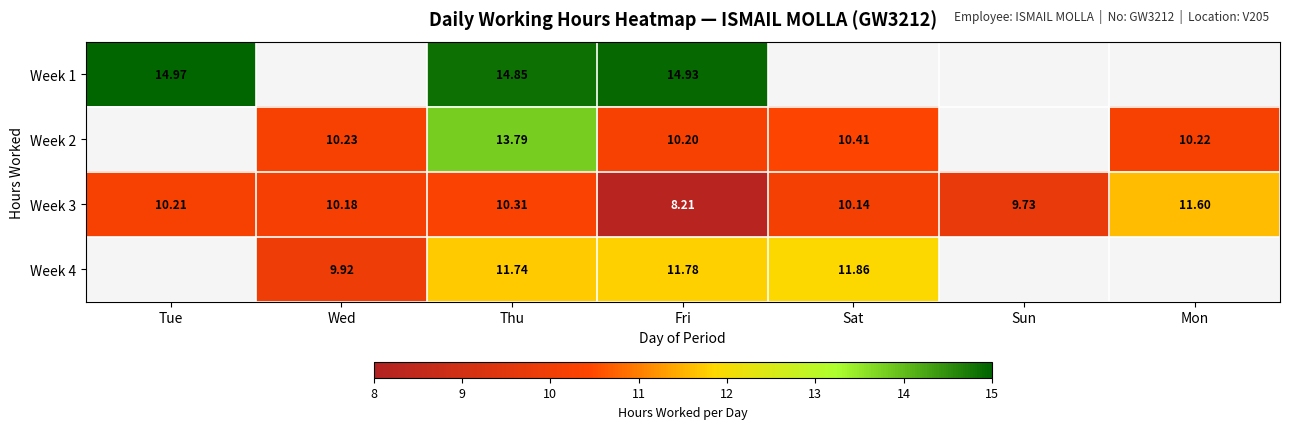

What is the difference between the Week 3 values at Tue and Sat?

0.1